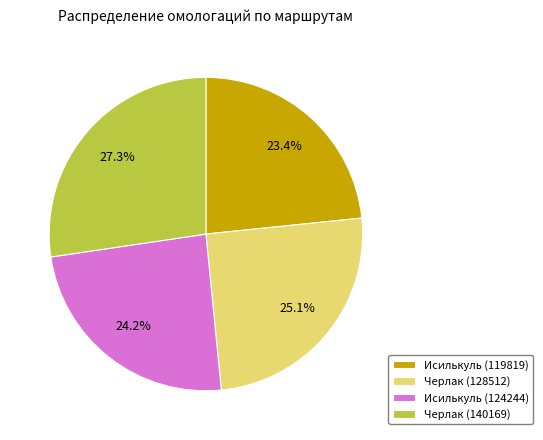

Which category has the biggest portion of the pie?

Черлак (140169)